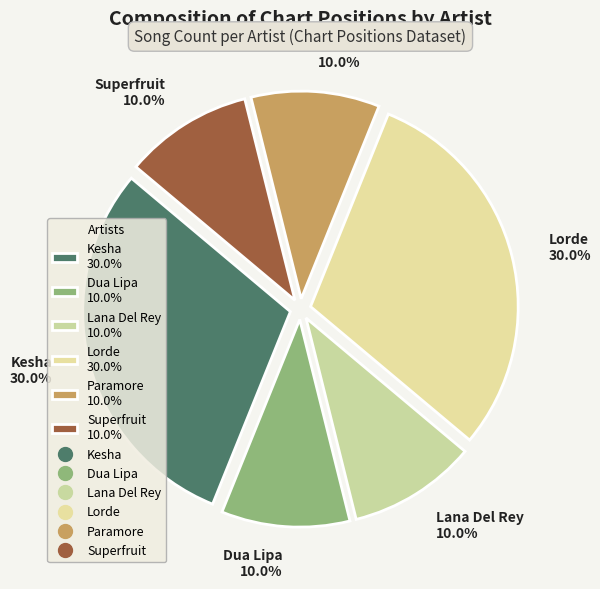

True or false: Dua Lipa accounts for 10% of the total.

True